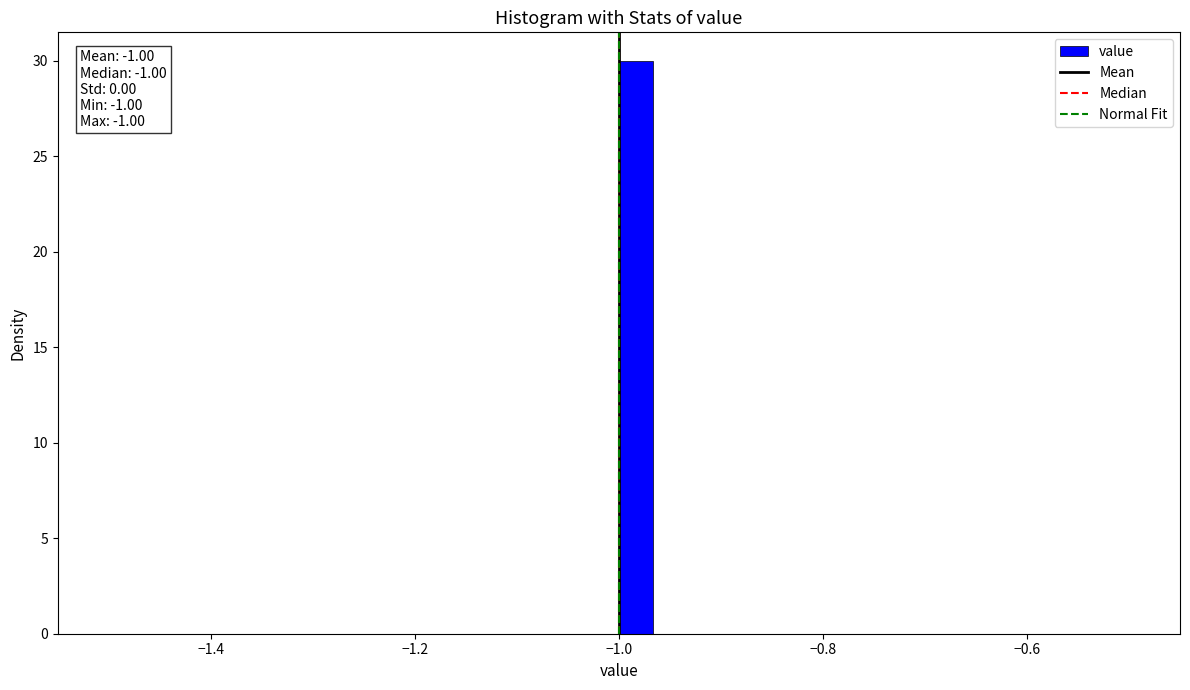

Around what value on the x-axis is the tallest bar? Give the approximate position of its centre, as read against the axis.

-0.98